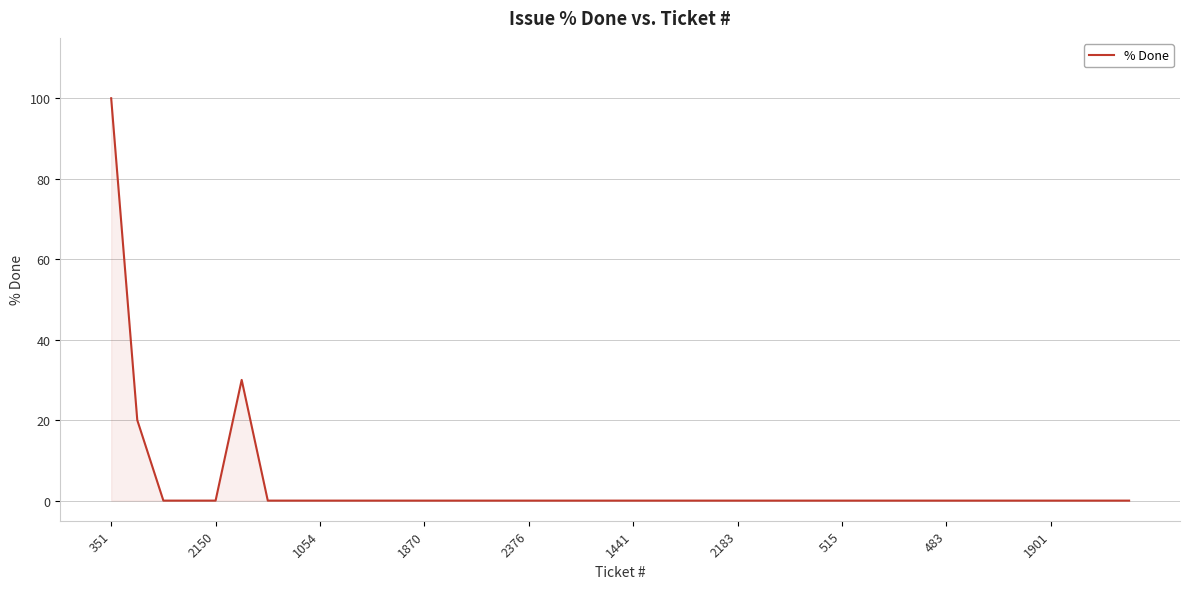

Reading right to left, extract all data points from this chart.

0	0	0	0	0	0	0	0	0	0	0	0	0	0	0	0	0	0	0	0	0	0	0	0	0	0	0	0	0	0	0	0	0	0	30	0	0	0	20	100